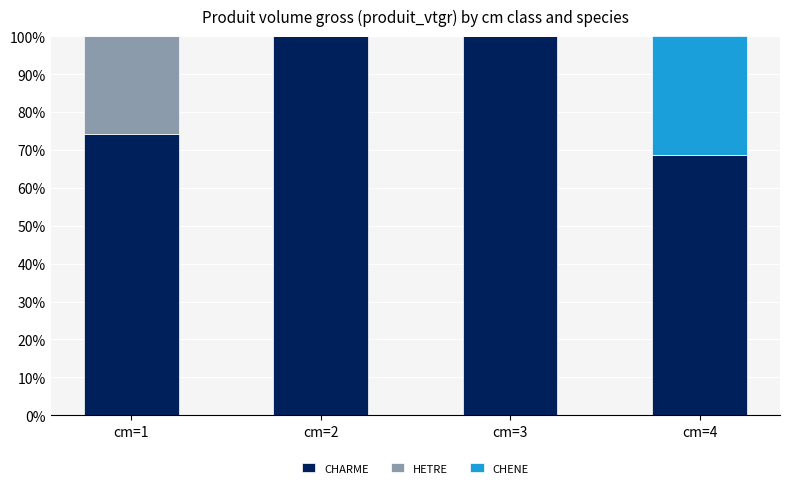

The CHARME series shows 54.3 at cm=3. True or false?

False